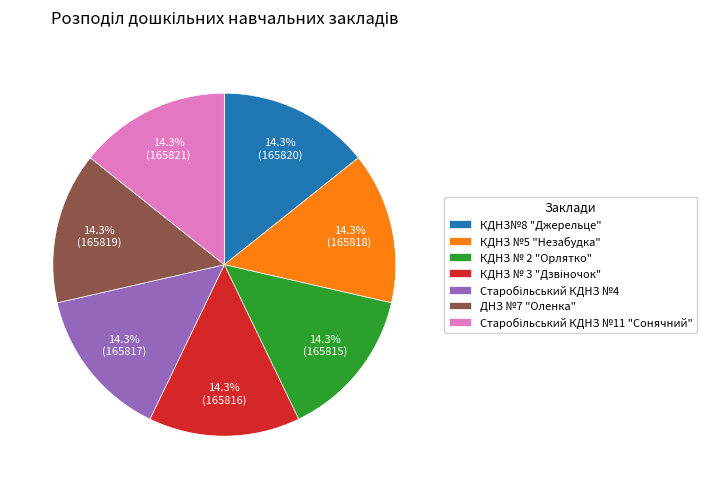

To the nearest percent, what is the combined percentage of ДНЗ №7 "Оленка" and КДНЗ№8 "Джерельце"?

29%